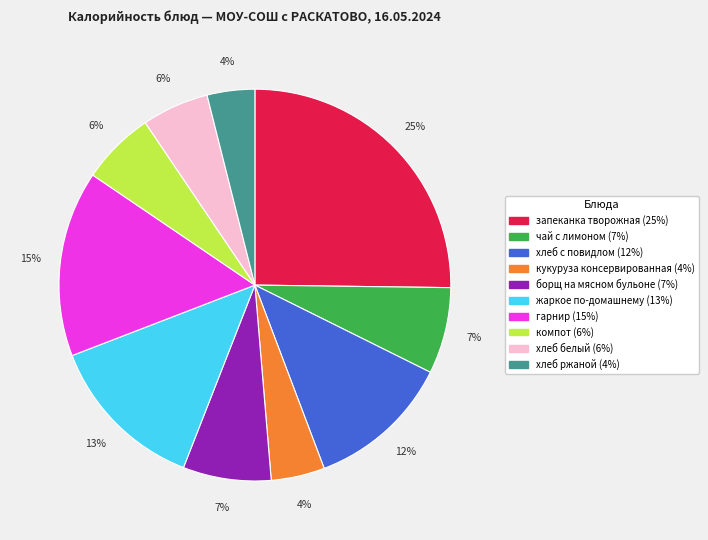

True or false: хлеб с повидлом accounts for 12% of the total.

True